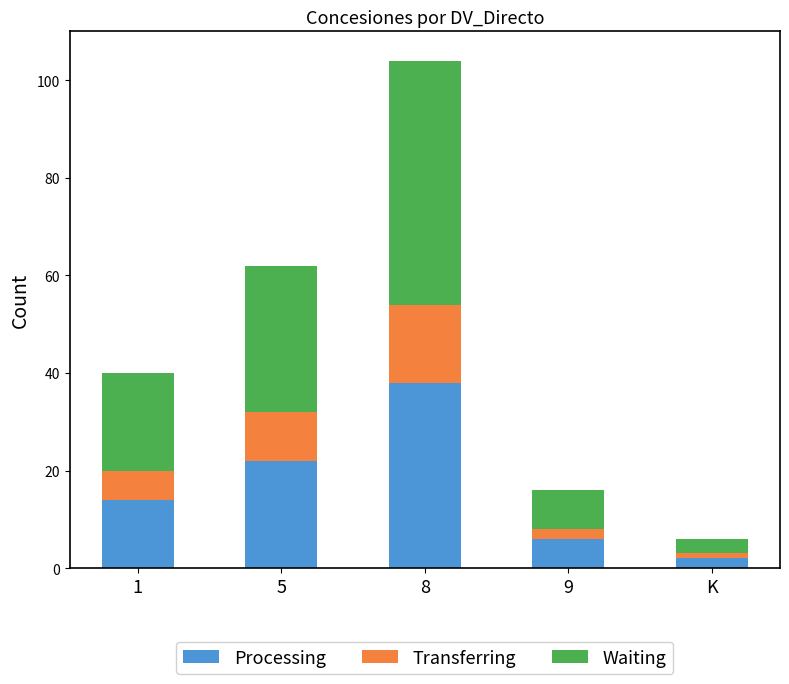

Which category has the lowest value in the Processing series?

K